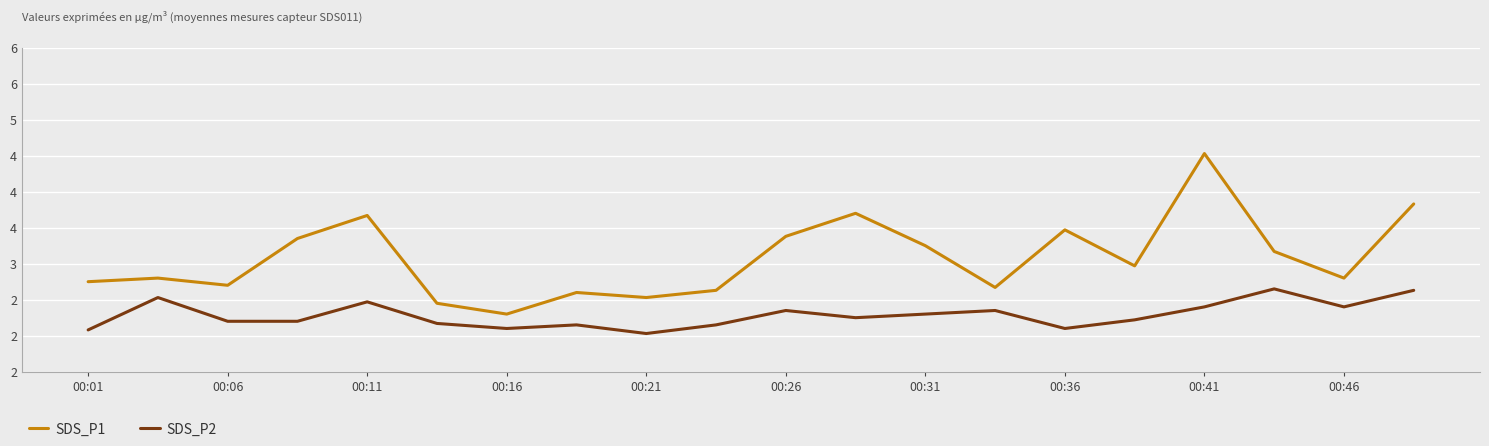

At which label does SDS_P1 reach its minimum?

00:16